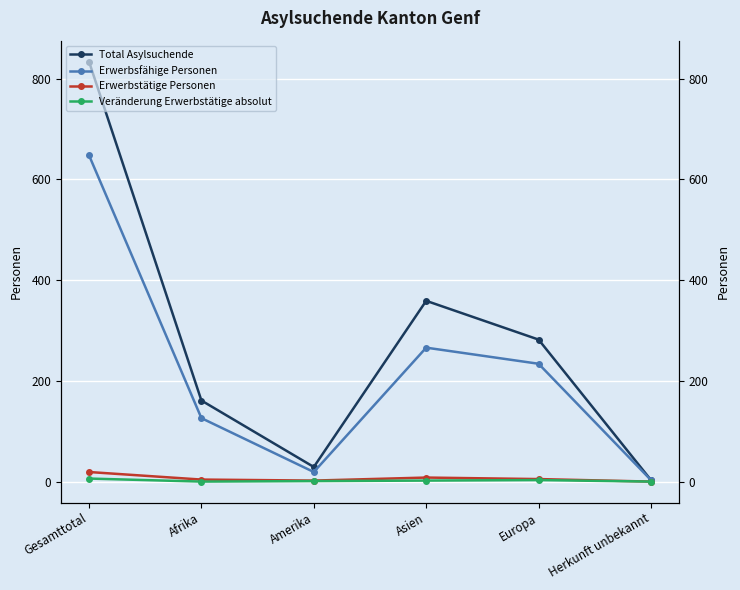

At Afrika, list the series in order from smallest to largest.

Veränderung Erwerbstätige absolut, Erwerbstätige Personen, Erwerbsfähige Personen, Total Asylsuchende